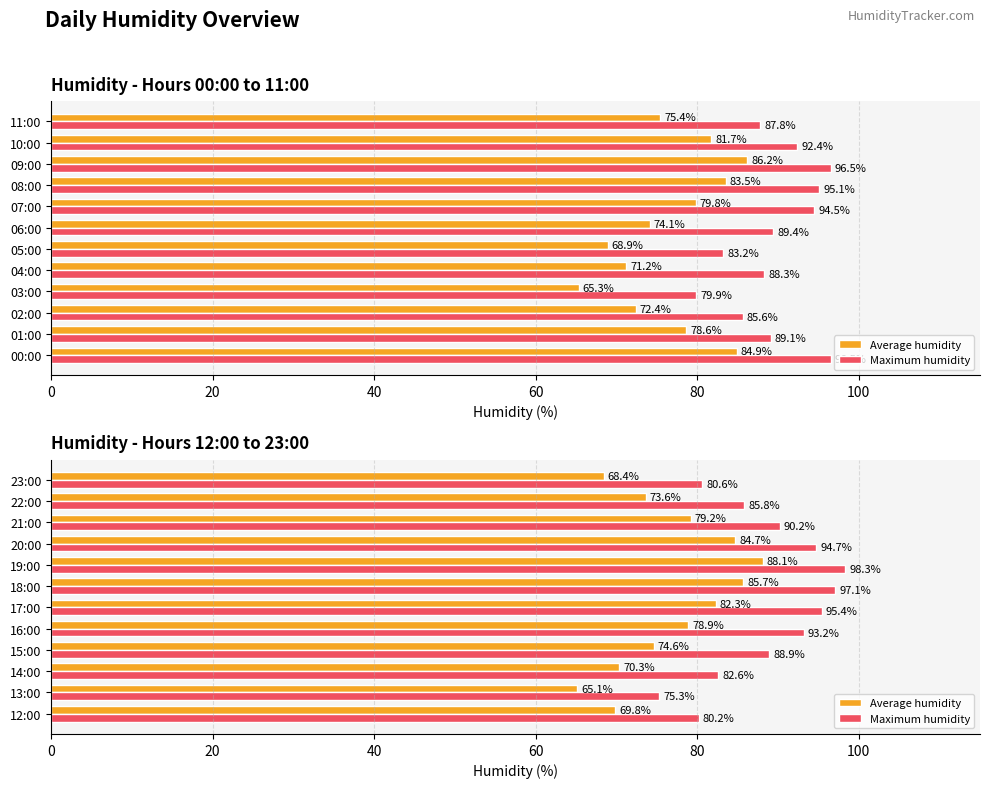

Is the value of Maximum humidity at 14:00 greater than the value of Average humidity at 22:00?

Yes